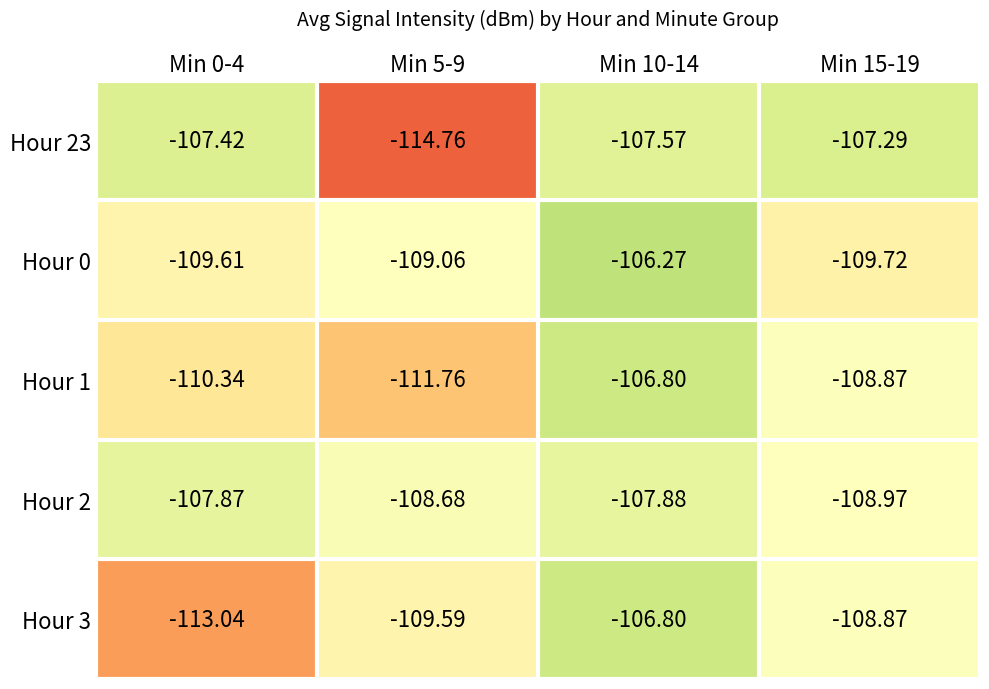

Is the value of Hour 3 at Min 10-14 greater than the value of Hour 23 at Min 5-9?

Yes